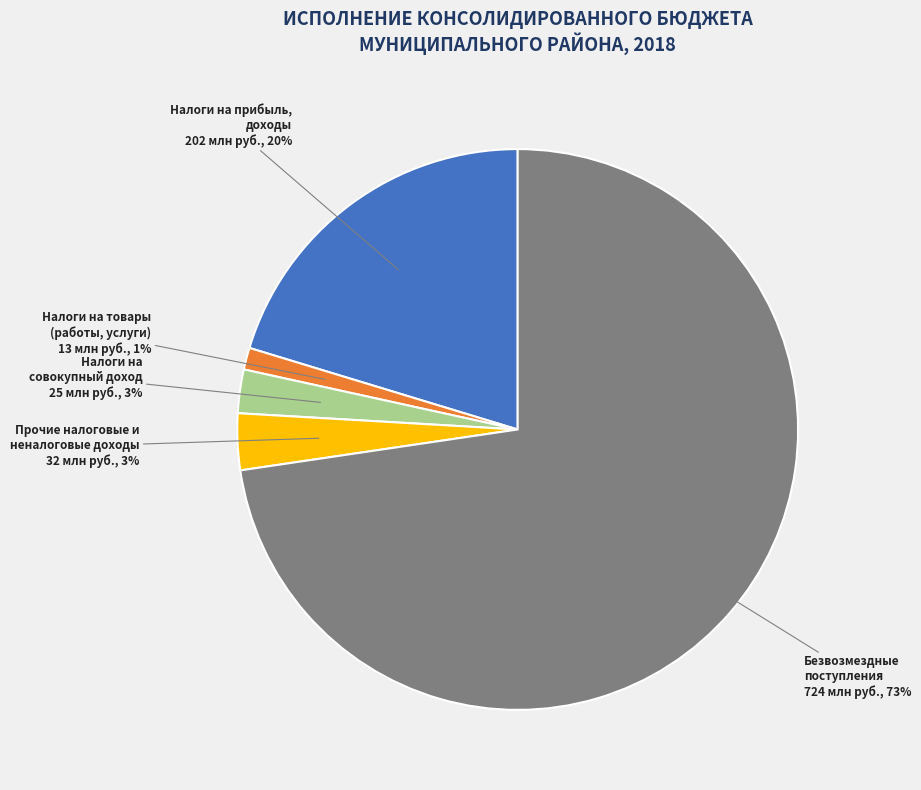

To the nearest percent, what is the average slice percentage?

20%